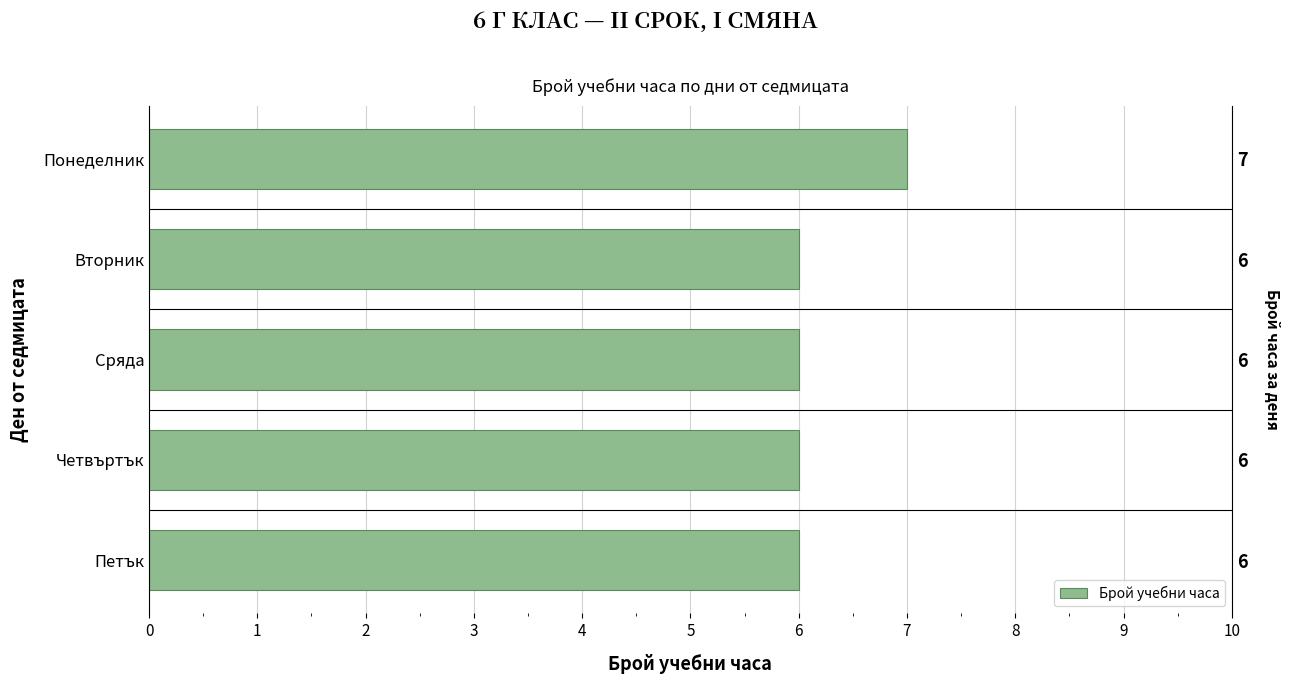

Reading right to left, list all the values displayed in this chart.

6	6	6	6	7